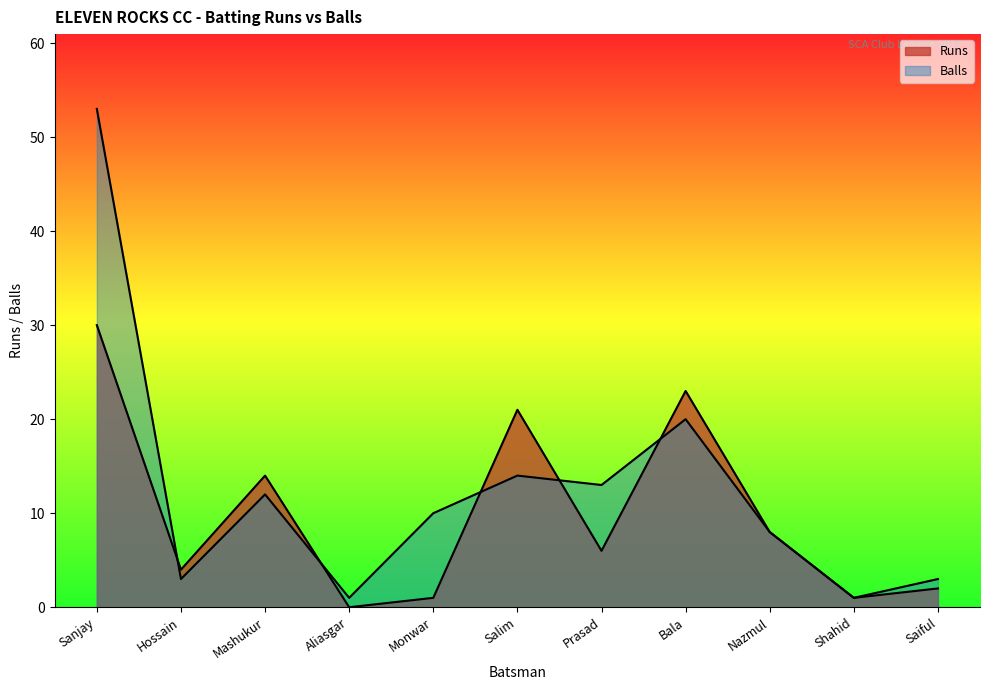

How many interior local valleys (lower than both neighbors) does the data have?

4